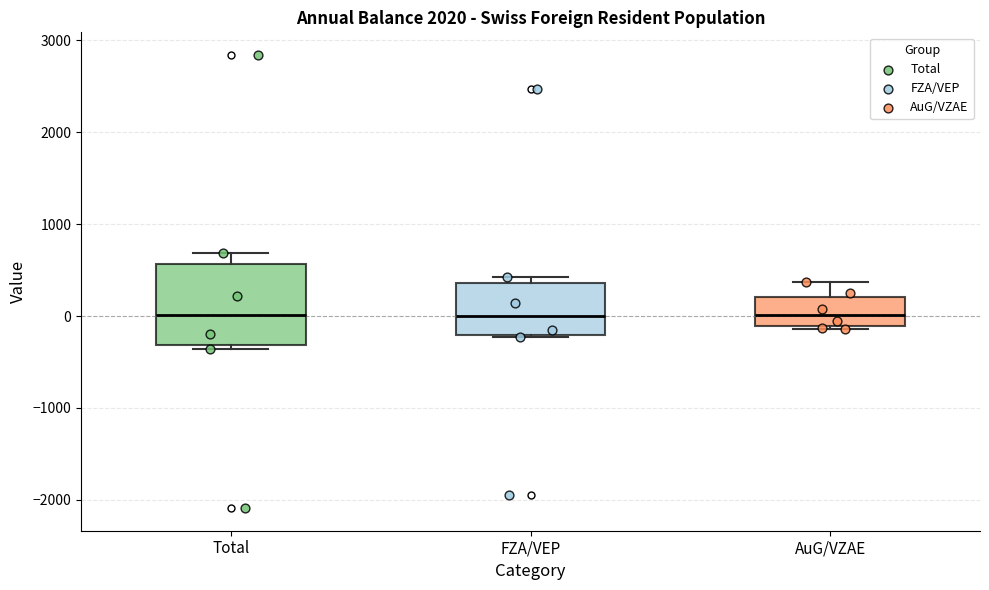

Reading left to right, transcribe this box plot: for each box, give where its median line is, the range the box spans, and where its two whiskers end, as read against the y-axis. The values are not printed on the chart, so give them approximately, as read against the axis.

Total: median 0, box -300 to 600, whiskers -400 to 700
FZA/VEP: median 0, box -200 to 400, whiskers -200 to 400 (just above the box's upper edge)
AuG/VZAE: median 0, box -100 to 200, whiskers -100 to 400